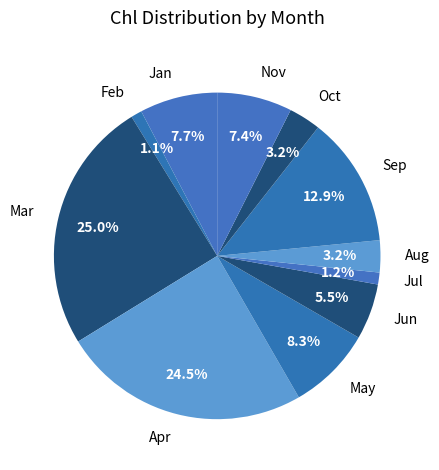

What is the ratio of the value at Nov to the value at May?

0.9